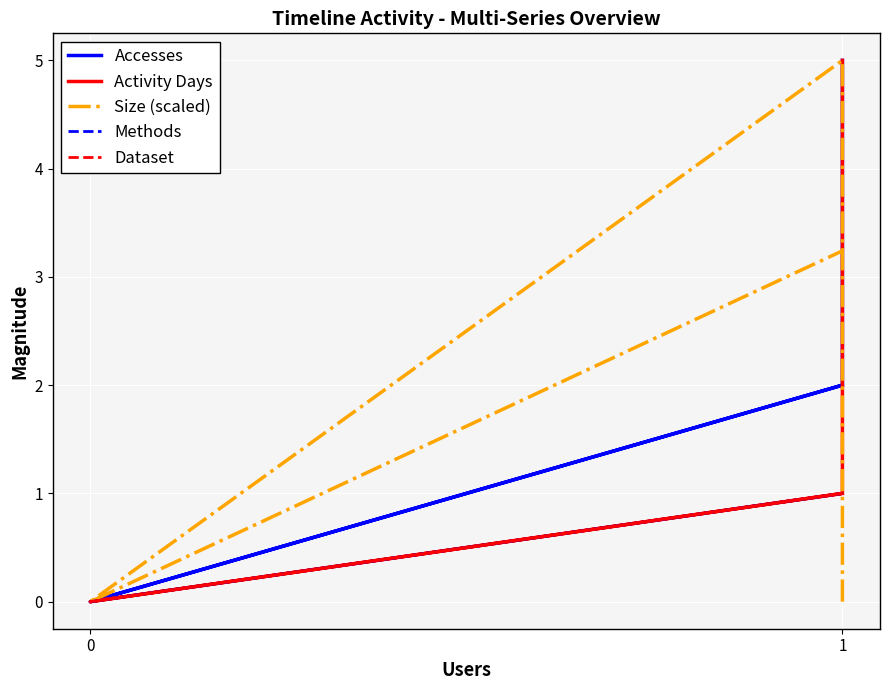

What is the sum of all Size (scaled) values?

8.2